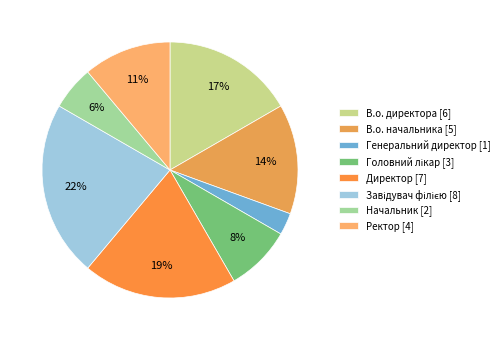

What percentage is the В.о. директора slice, to the nearest percent?

17%